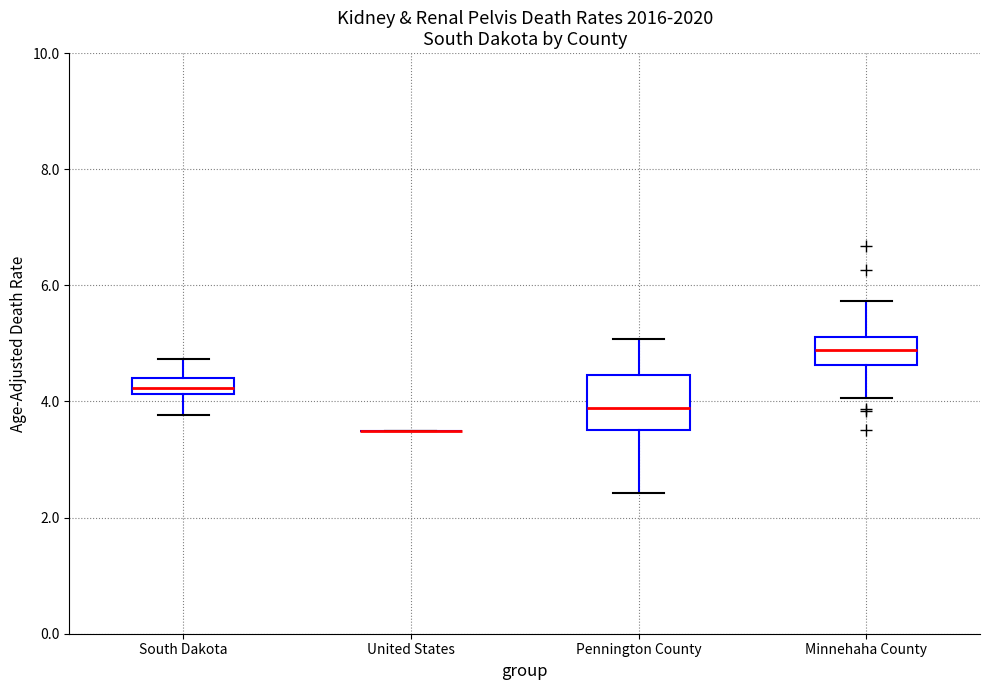

Comparing the boxes themselves (not the whiskers), which one is the tallest?

Pennington County